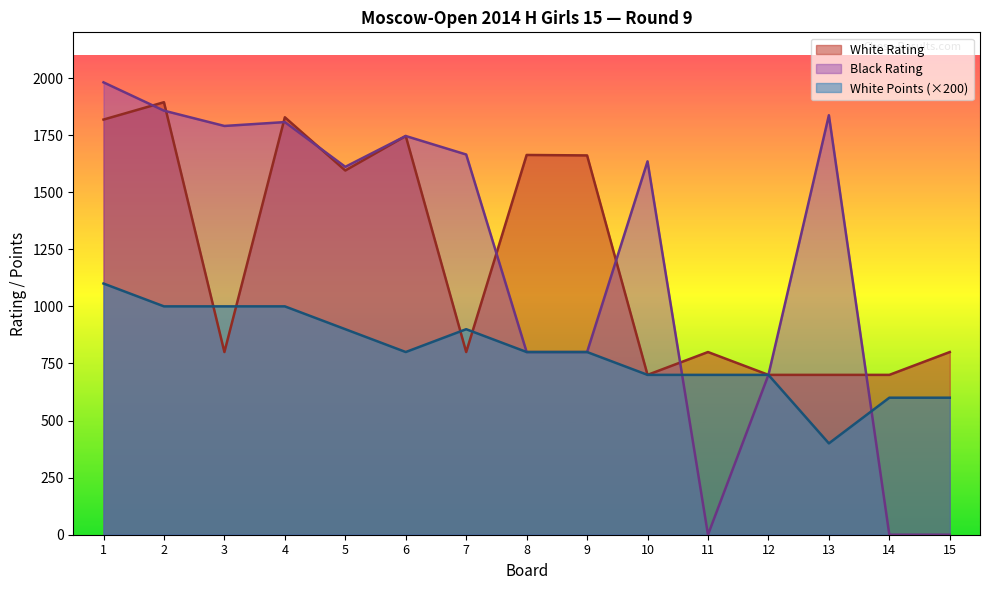

How many values in the Black Rating series exceed 1635?

7